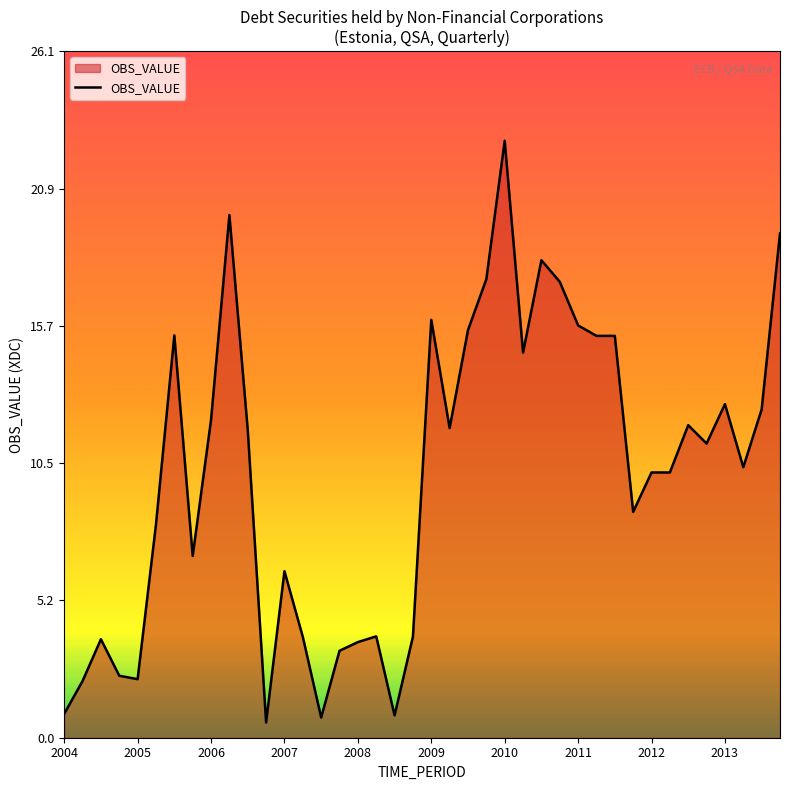

What is the maximum value shown in the chart?

22.7